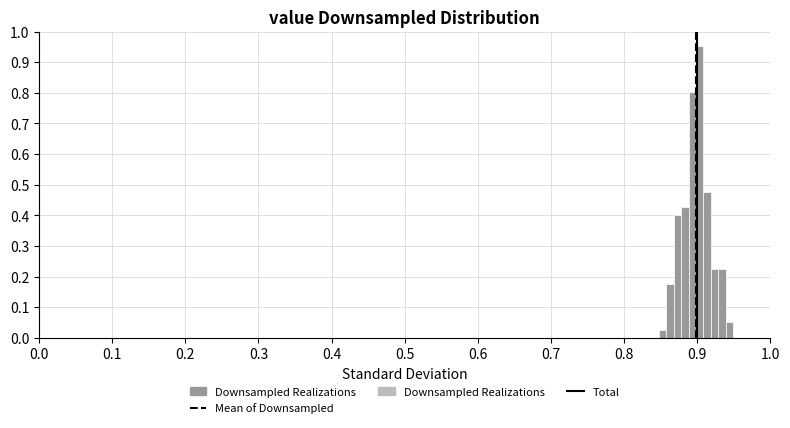

Read against the x-axis, roughly where is the centre of the tallest bar?

0.90